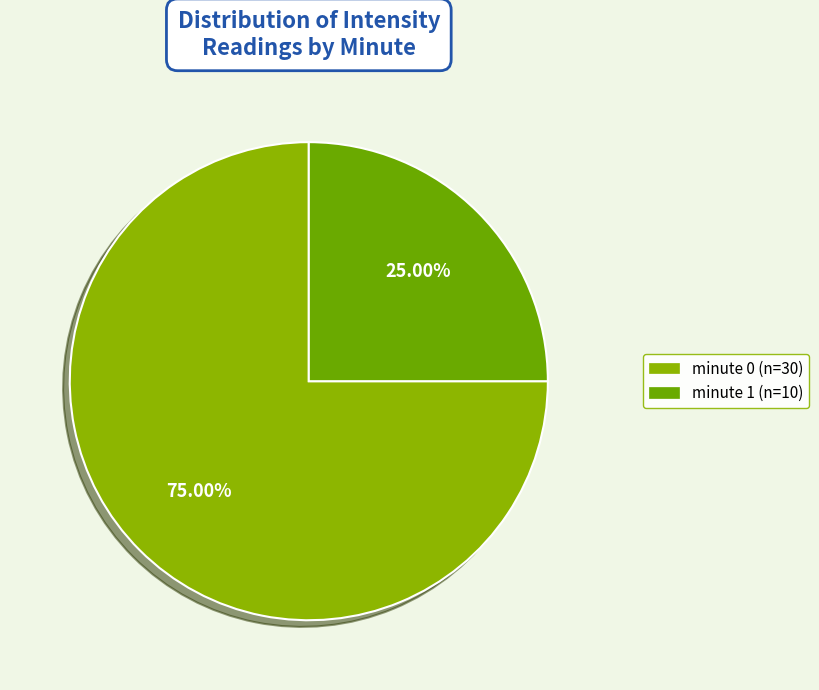

How many segments does this pie chart have?

2